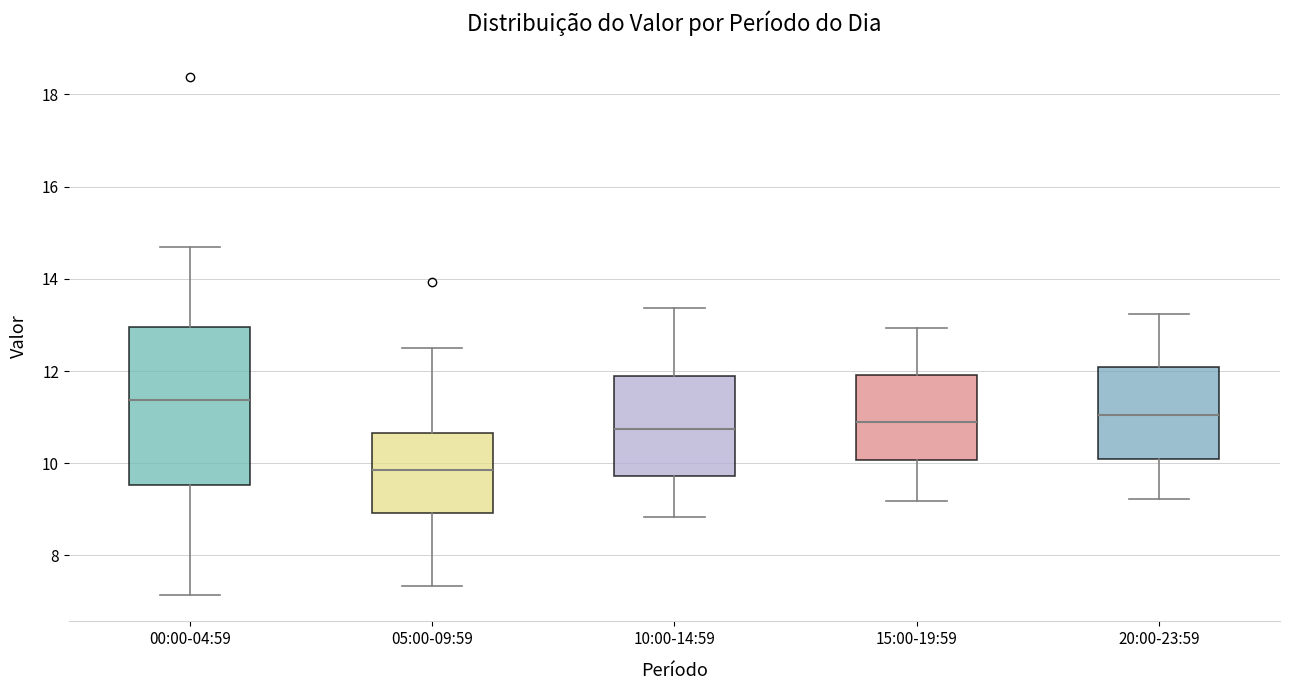

Which box's median line is the highest?

00:00-04:59